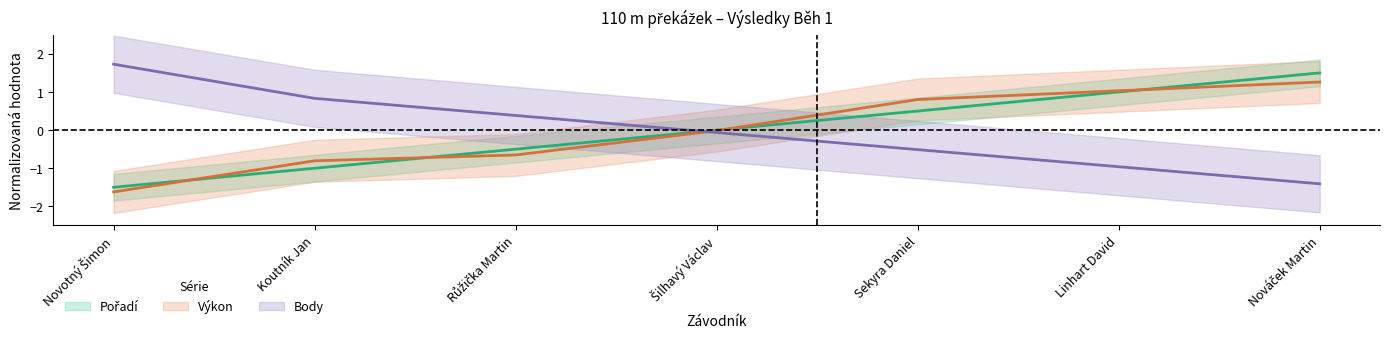

Reading right to left, what are all the values shown in this chart?

Pořadí: Nováček Martin=1.5	Linhart David=1.0	Sekyra Daniel=0.5	Šilhavý Václav=0.0	Růžička Martin=-0.5	Koutník Jan=-1.0	Novotný Šimon=-1.5
Výkon: Nováček Martin=1.3	Linhart David=1.0	Sekyra Daniel=0.8	Šilhavý Václav=-0.0	Růžička Martin=-0.7	Koutník Jan=-0.8	Novotný Šimon=-1.6
Body: Nováček Martin=-1.4	Linhart David=-1.0	Sekyra Daniel=-0.5	Šilhavý Václav=-0.1	Růžička Martin=0.4	Koutník Jan=0.8	Novotný Šimon=1.7